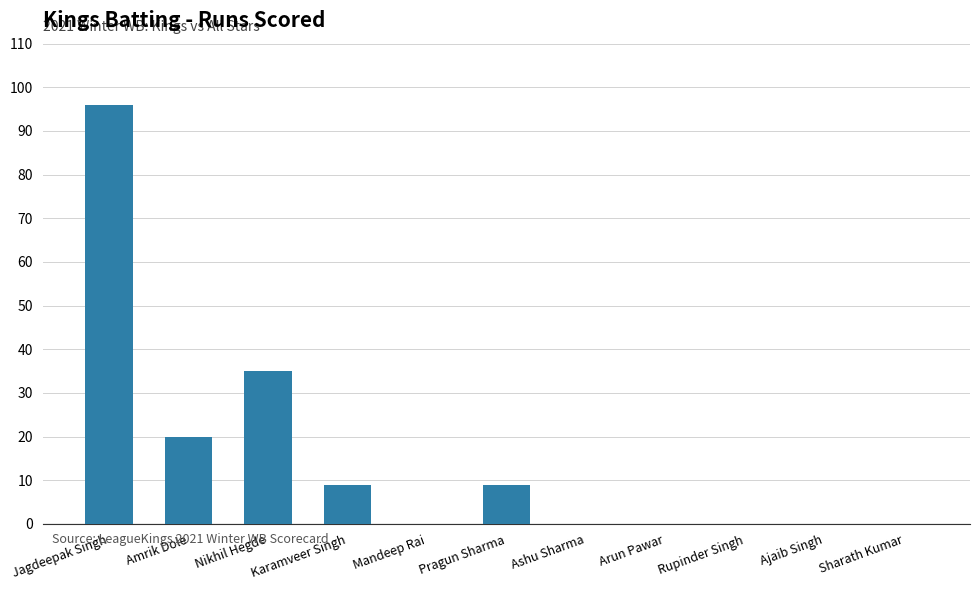

Count the number of data series in this chart.

1